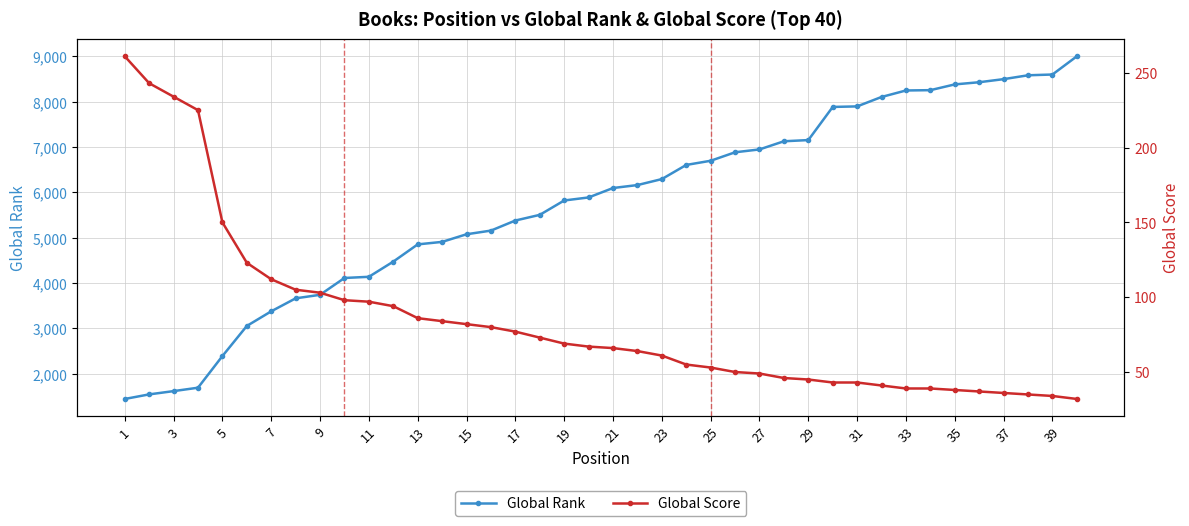

What is the maximum value for Global Rank?

9001